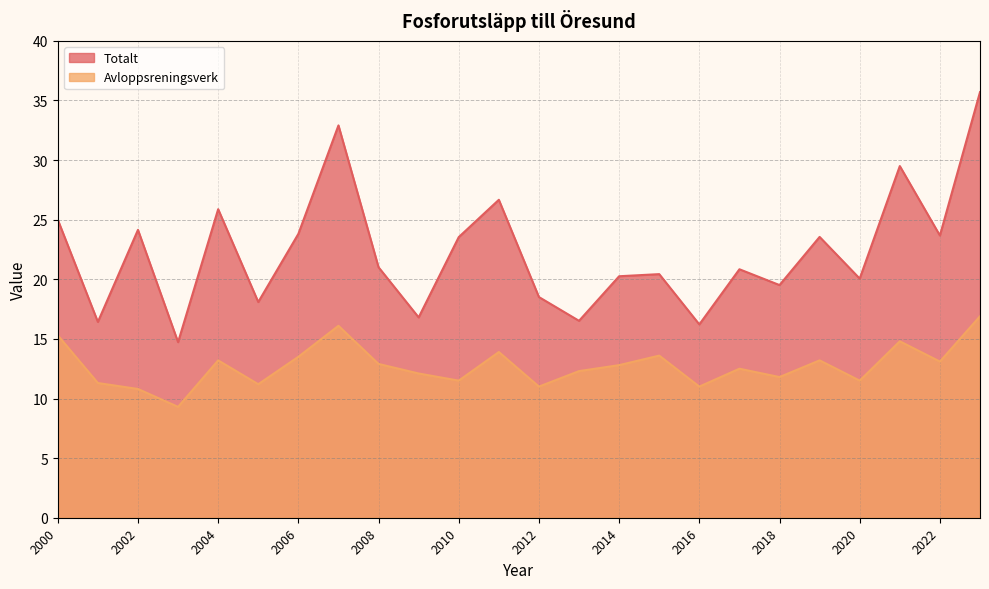

What is the maximum value shown in the chart?

35.7